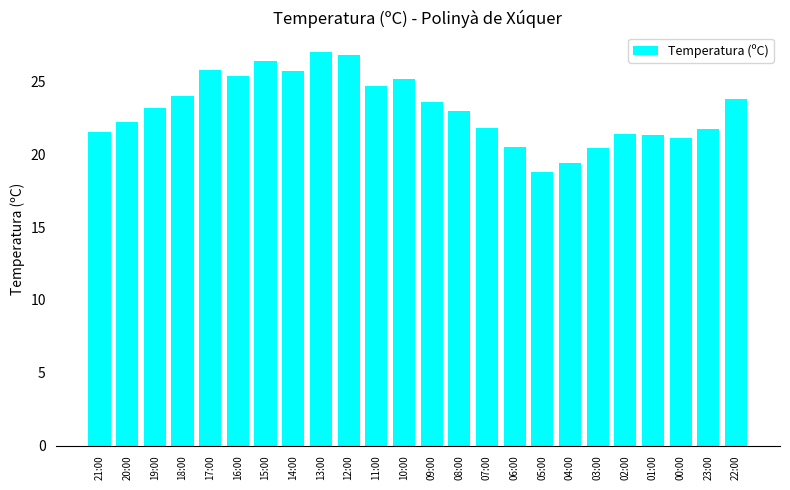

What is the maximum value shown in the chart?

27.0